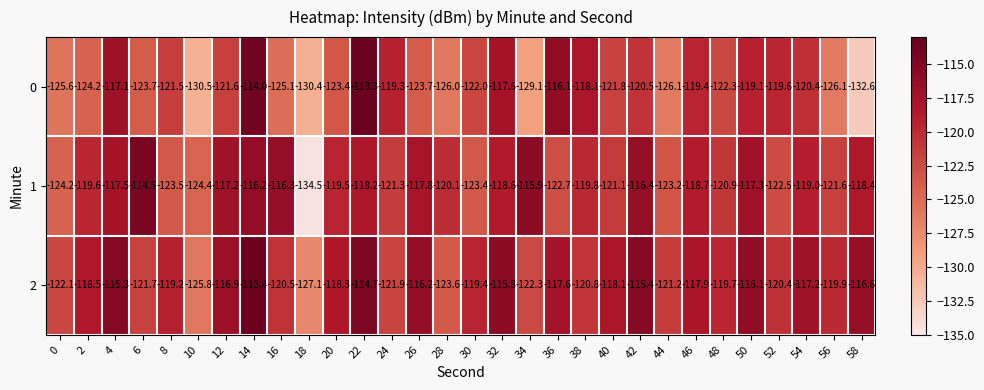

What is the difference between the second highest and minimum values in the 2 series?

12.4